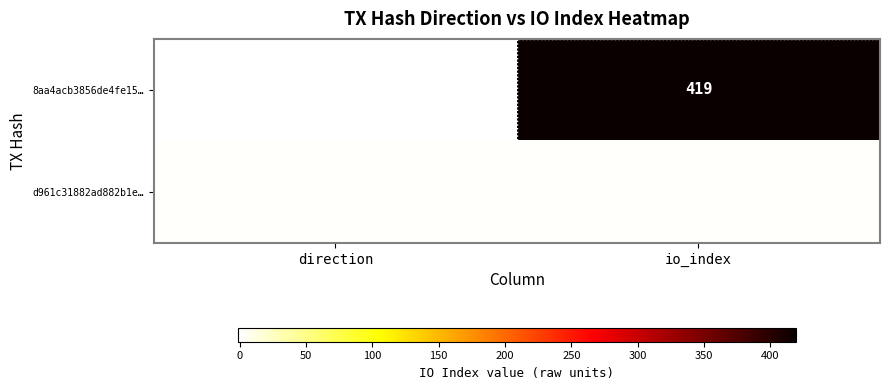

Where is 8aa4acb3856de4fe15… nearest to the value 209?

direction